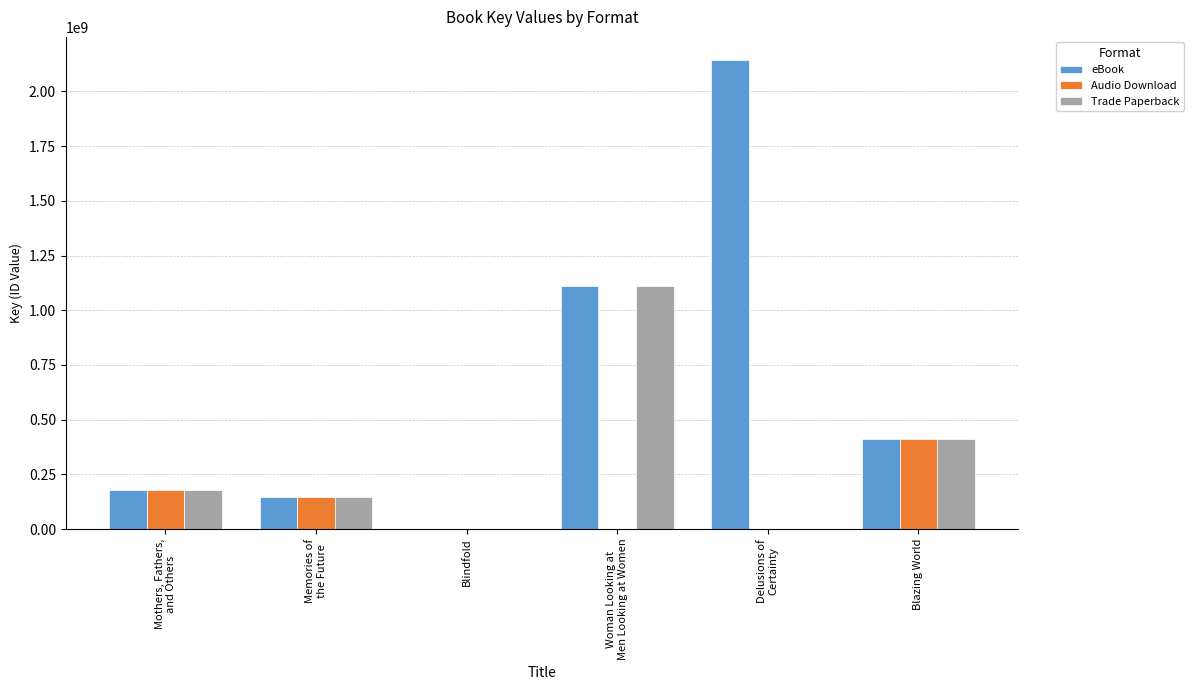

True or false: Trade Paperback has a value of 412971641 at Blazing World.

True